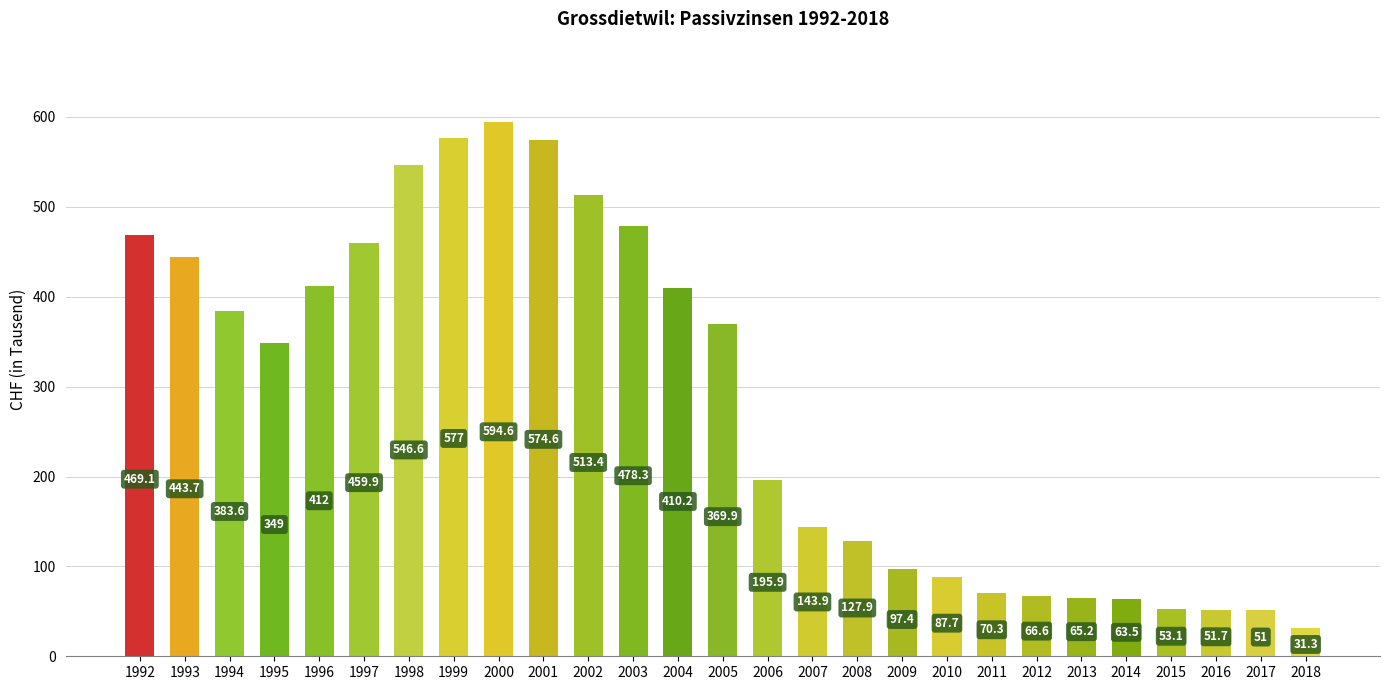

Where is the data nearest to the value 312?

1995